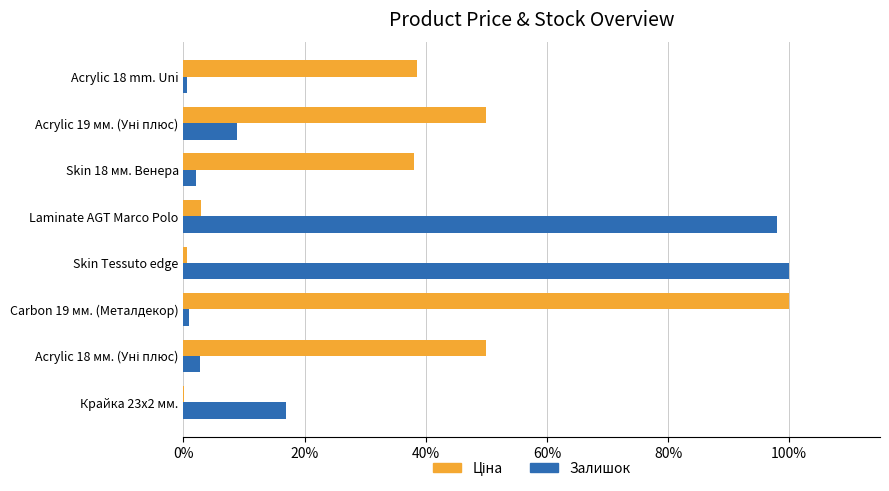

What is the greatest value displayed?

100.0